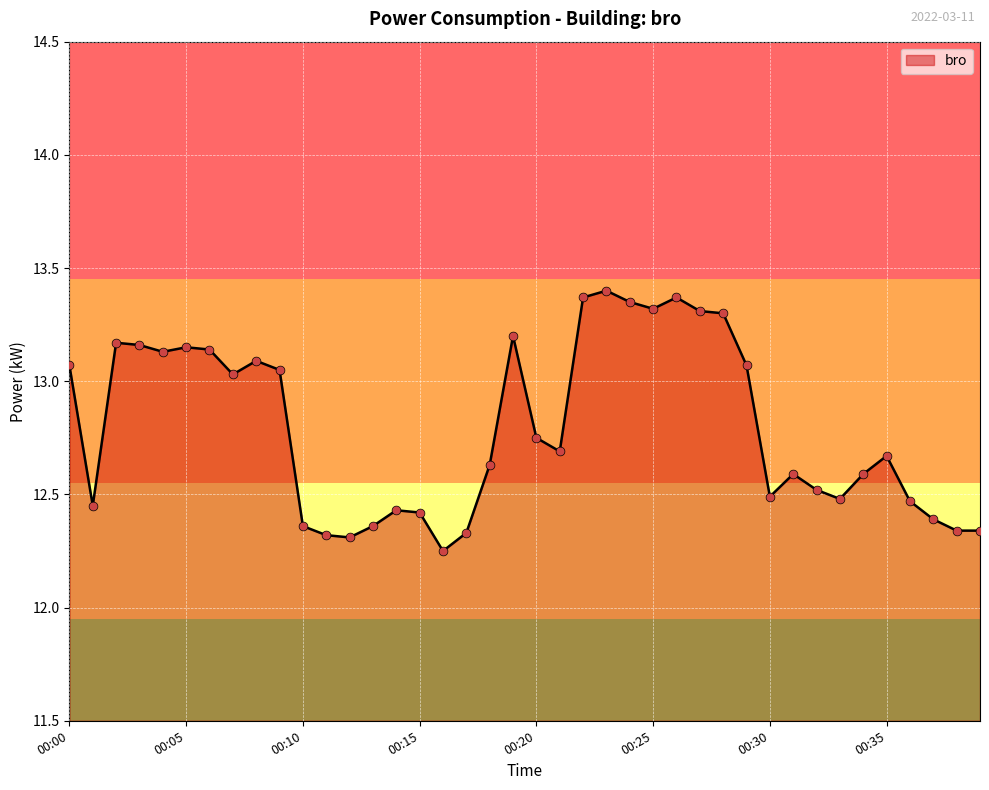

Does the chart have visible grid lines?

Yes